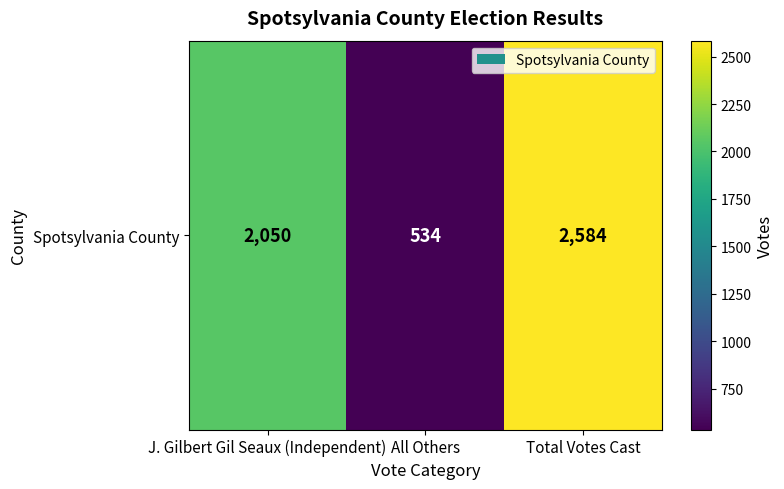

Reading left to right, what are all the values shown in this chart?

J. Gilbert Gil Seaux (Independent)=2050	All Others=534	Total Votes Cast=2584